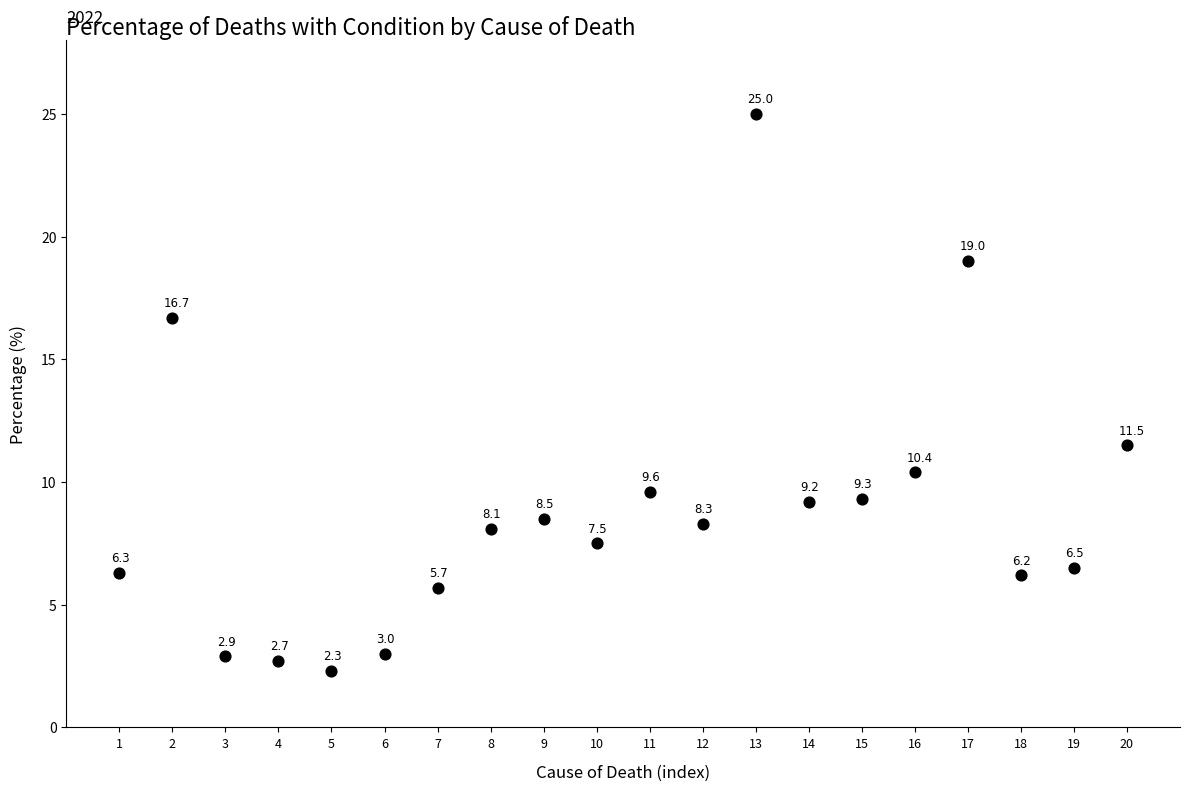

What Y value in the scatter plot is closest to 13?

11.5